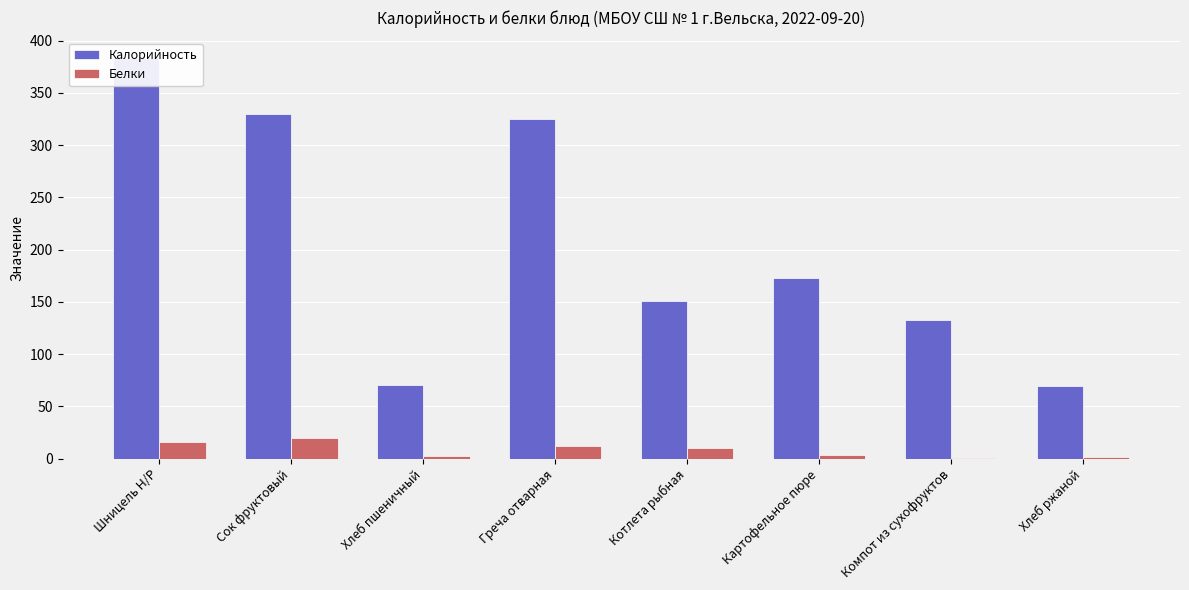

Reading left to right, what are all the values shown in this chart?

Калорийность: 383.6	330.0	70.1	325.0	150.5	172.9	132.8	69.0
Белки: 15.6	20.0	2.4	11.6	10.1	3.1	0.7	1.7